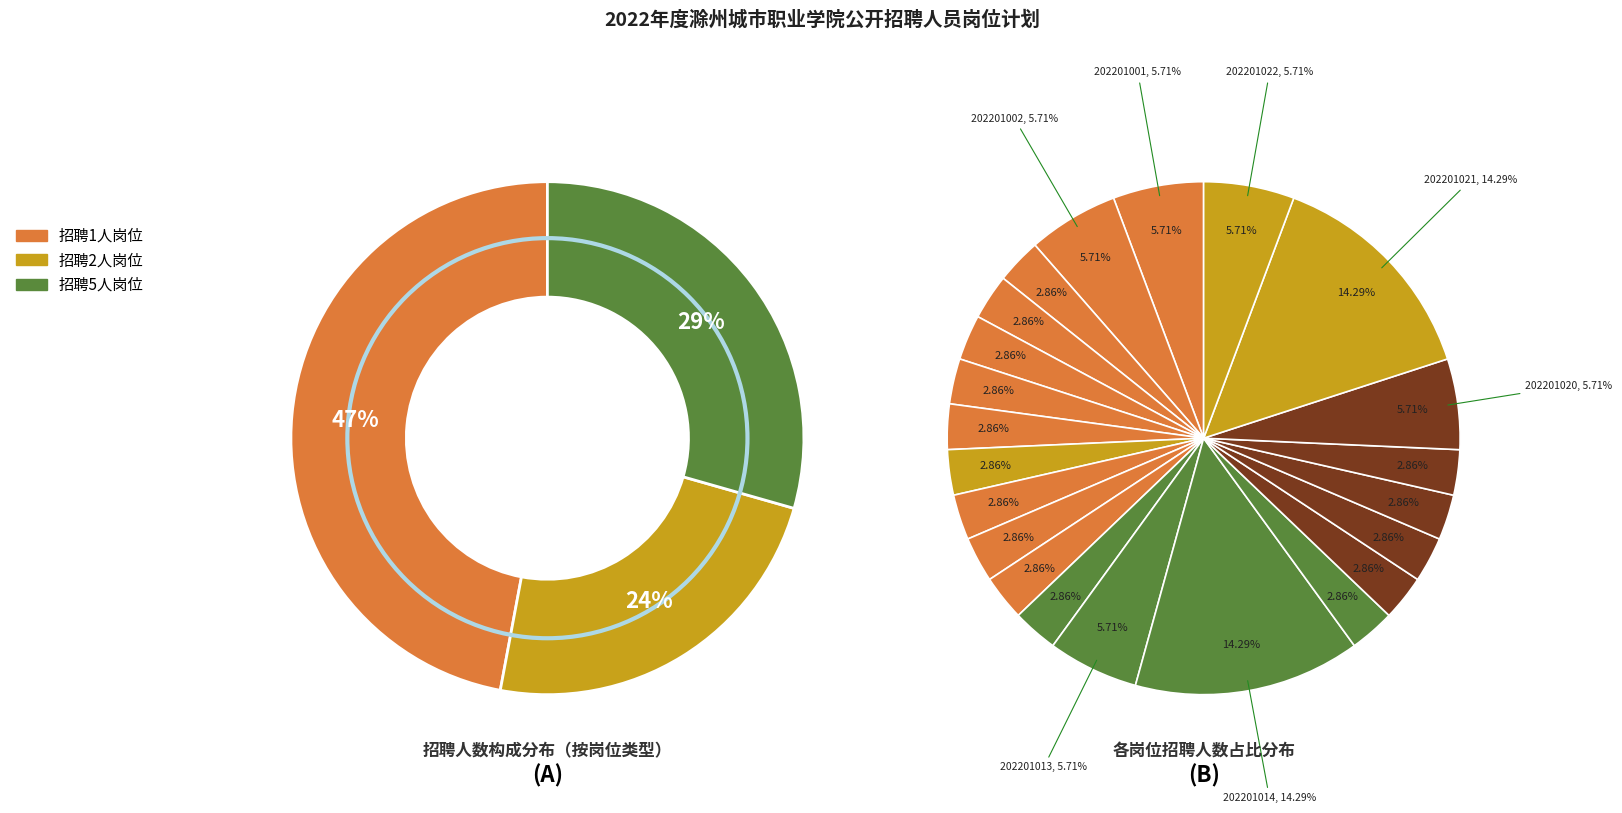

What percentage is NOT represented by 202201009?

97.1%